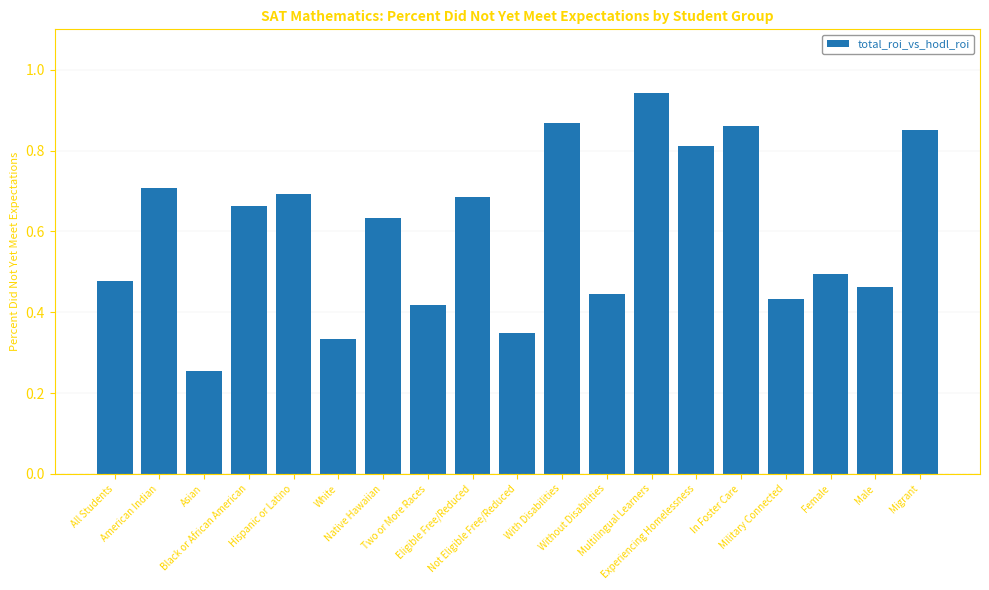

What is the sum of all values?

11.4